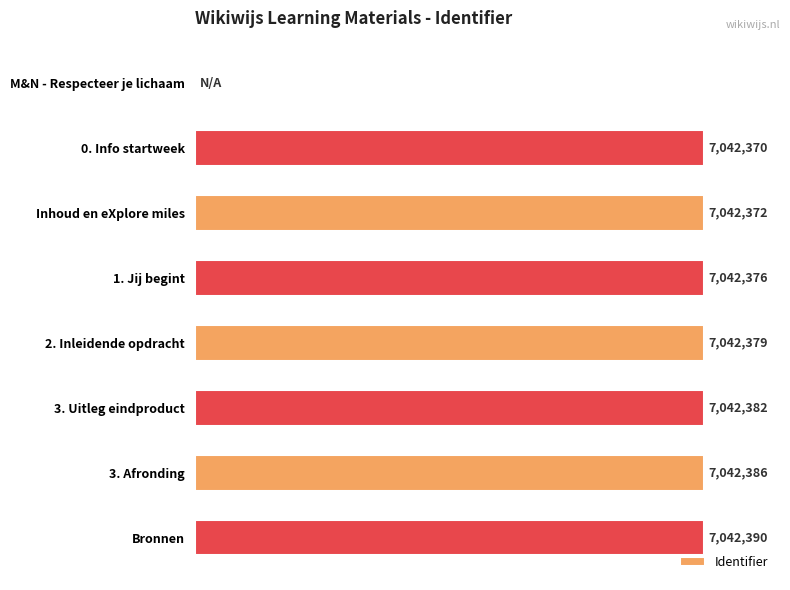

Which has a higher value, 0. Info startweek or 1. Jij begint?

1. Jij begint